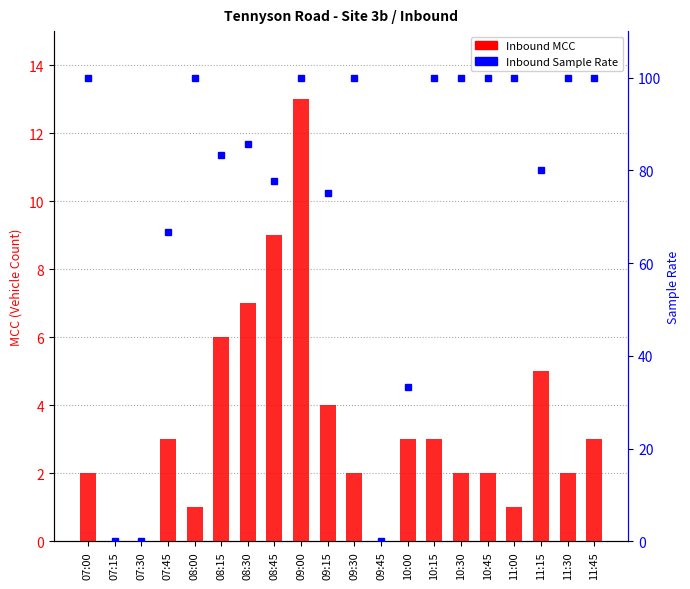

True or false: Inbound MCC has a value of 4.0 at 09:15.

True